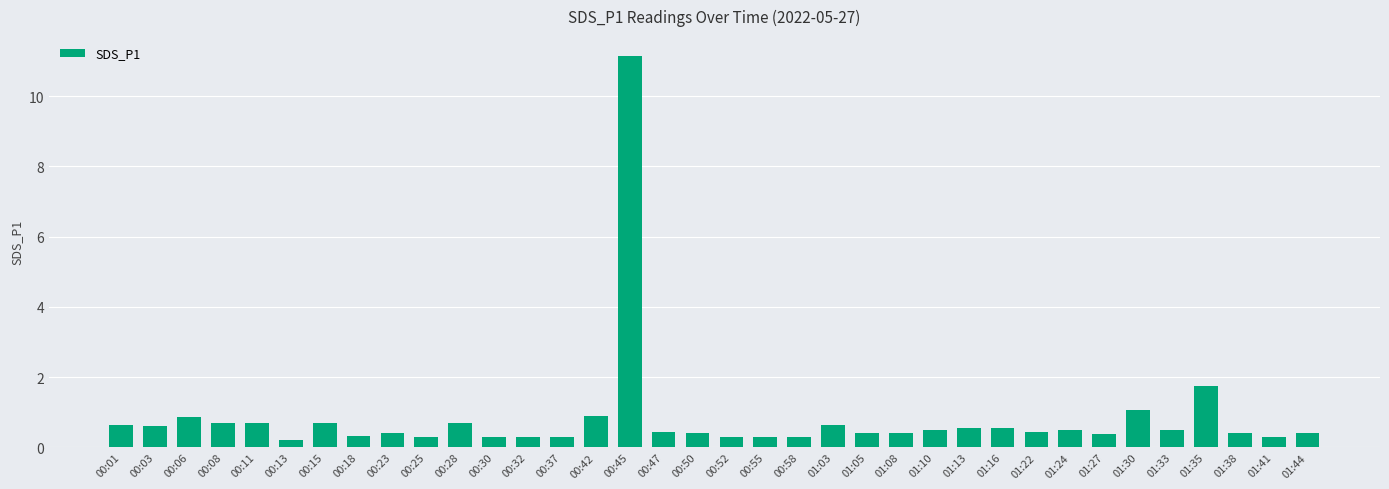

Which has a higher value, 01:30 or 00:03?

01:30